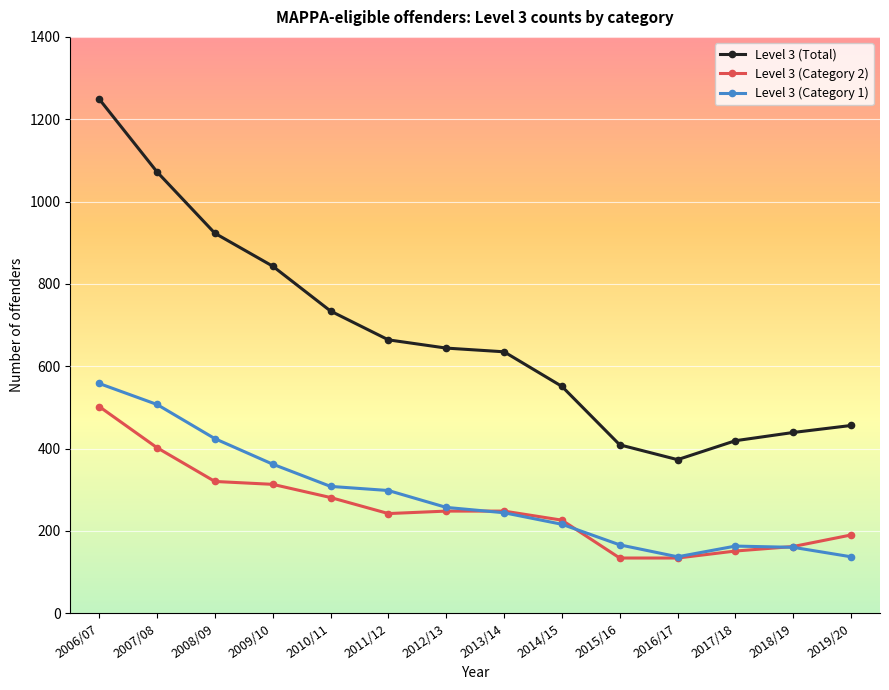

What is the minimum value for Level 3 (Total)?

373